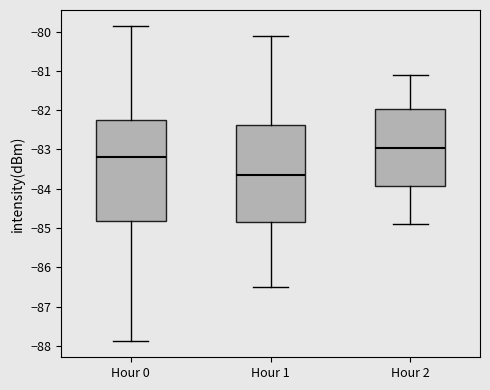

Reading left to right, read every box against the y-axis: the position of its median line, the range the box covers, and the ends of its whiskers. The values are not printed on the chart, so give them approximately, as read against the axis.

Hour 0: median -83.2, box -84.8 to -82.2, whiskers -87.9 to -79.8
Hour 1: median -83.6, box -84.8 to -82.4, whiskers -86.5 to -80.1
Hour 2: median -82.9, box -83.9 to -82.0, whiskers -84.9 to -81.1